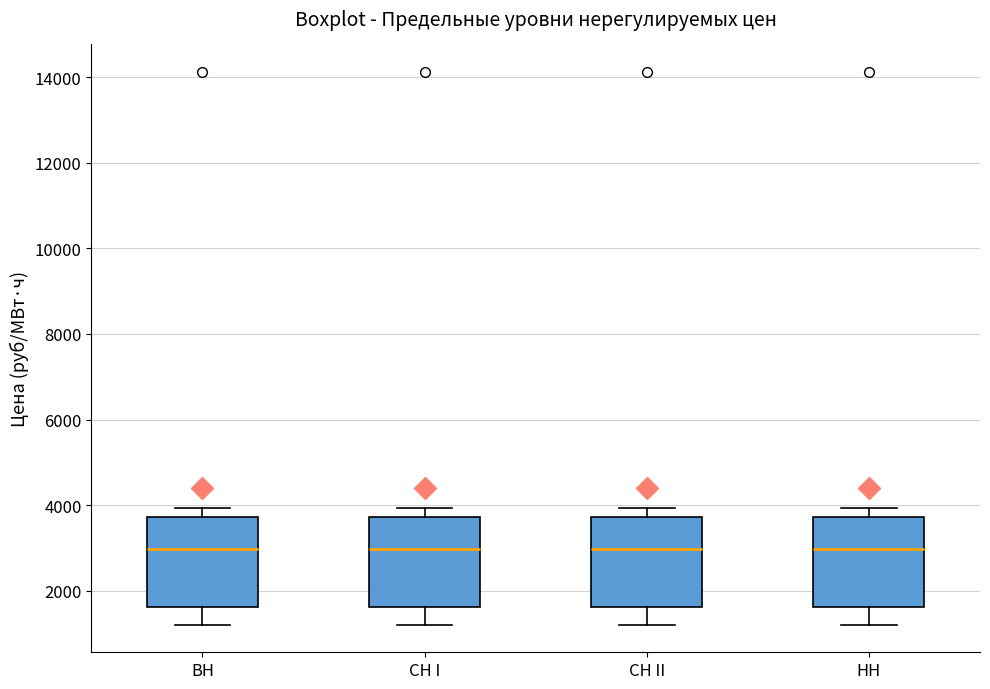

Reading left to right, transcribe this box plot: for each box, give where its median line is, the range the box spans, and where its two whiskers end, as read against the y-axis. The values are not printed on the chart, so give them approximately, as read against the axis.

BH: median 3000, box 1600 to 3800, whiskers 1200 to 4000
CH I: median 3000, box 1600 to 3800, whiskers 1200 to 4000
CH II: median 3000, box 1600 to 3800, whiskers 1200 to 4000
HH: median 3000, box 1600 to 3800, whiskers 1200 to 4000